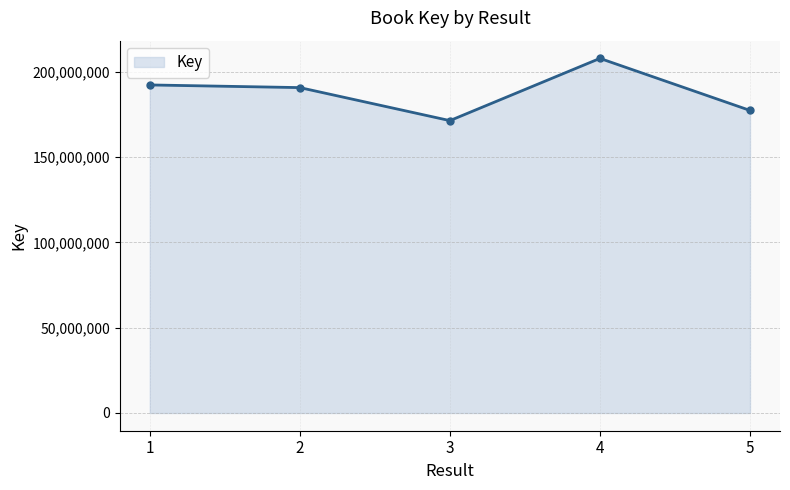

At which category does the data reach its first local valley?

3